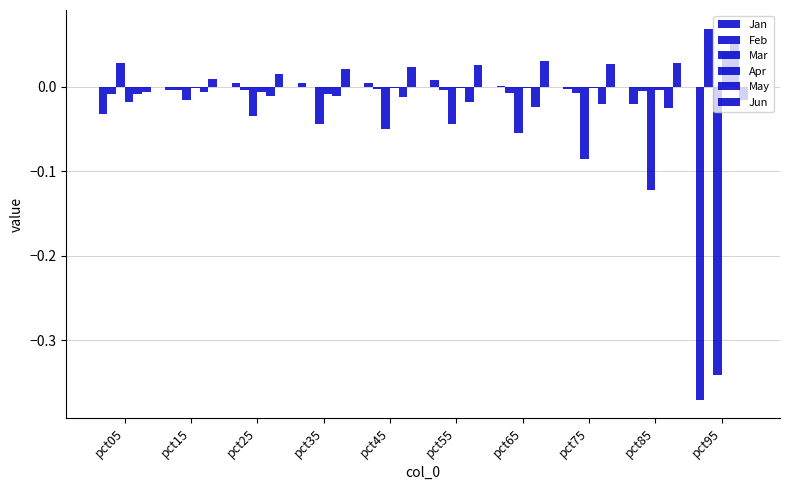

Reading right to left, what are all the values shown in this chart?

Jan: pct95=-0.4	pct85=-0.0	pct75=-0.0	pct65=0.0	pct55=0.0	pct45=0.0	pct35=0.0	pct25=0.0	pct15=-0.0	pct05=-0.0
Feb: pct95=0.1	pct85=-0.0	pct75=-0.0	pct65=-0.0	pct55=-0.0	pct45=-0.0	pct35=0.0	pct25=-0.0	pct15=-0.0	pct05=-0.0
Mar: pct95=-0.3	pct85=-0.1	pct75=-0.1	pct65=-0.1	pct55=-0.0	pct45=-0.1	pct35=-0.0	pct25=-0.0	pct15=-0.0	pct05=0.0
Apr: pct95=0.0	pct85=-0.0	pct75=-0.0	pct65=-0.0	pct55=-0.0	pct45=-0.0	pct35=-0.0	pct25=-0.0	pct15=-0.0	pct05=-0.0
May: pct95=0.1	pct85=-0.0	pct75=-0.0	pct65=-0.0	pct55=-0.0	pct45=-0.0	pct35=-0.0	pct25=-0.0	pct15=-0.0	pct05=-0.0
Jun: pct95=-0.0	pct85=0.0	pct75=0.0	pct65=0.0	pct55=0.0	pct45=0.0	pct35=0.0	pct25=0.0	pct15=0.0	pct05=-0.0